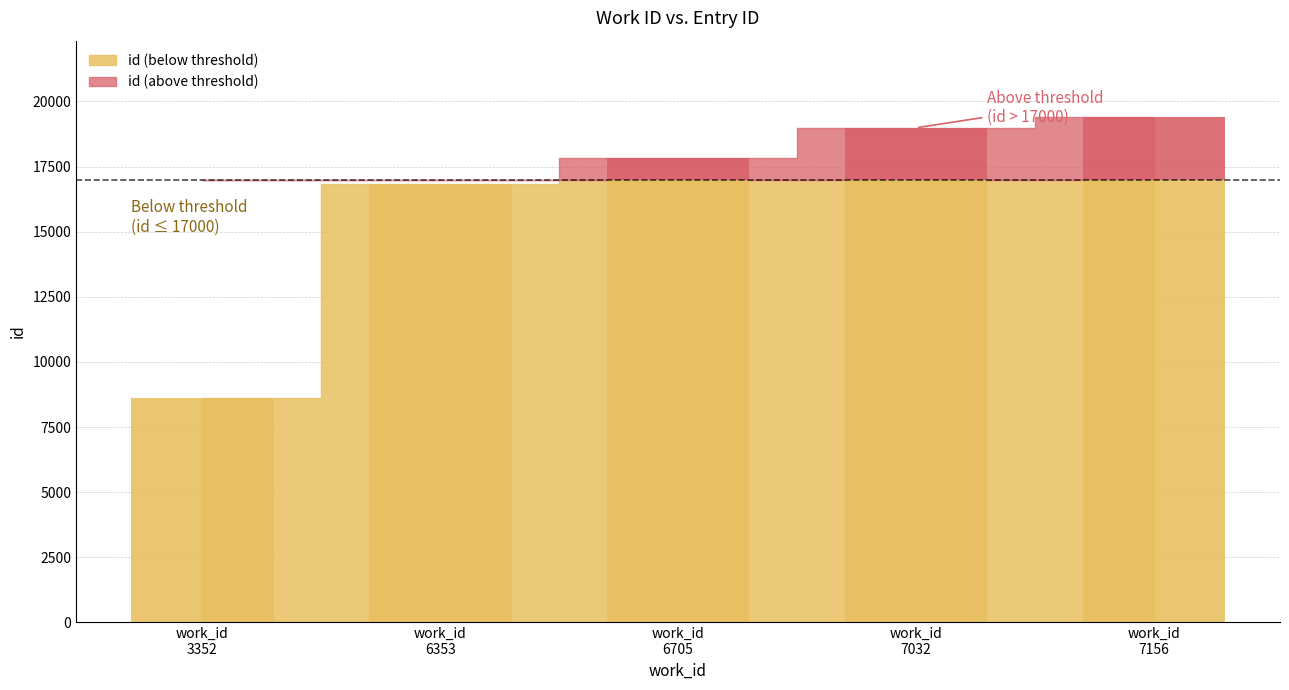

Reading left to right, extract all data points from this chart.

3352=8625	6353=16814	6705=17827	7032=18987	7156=19419